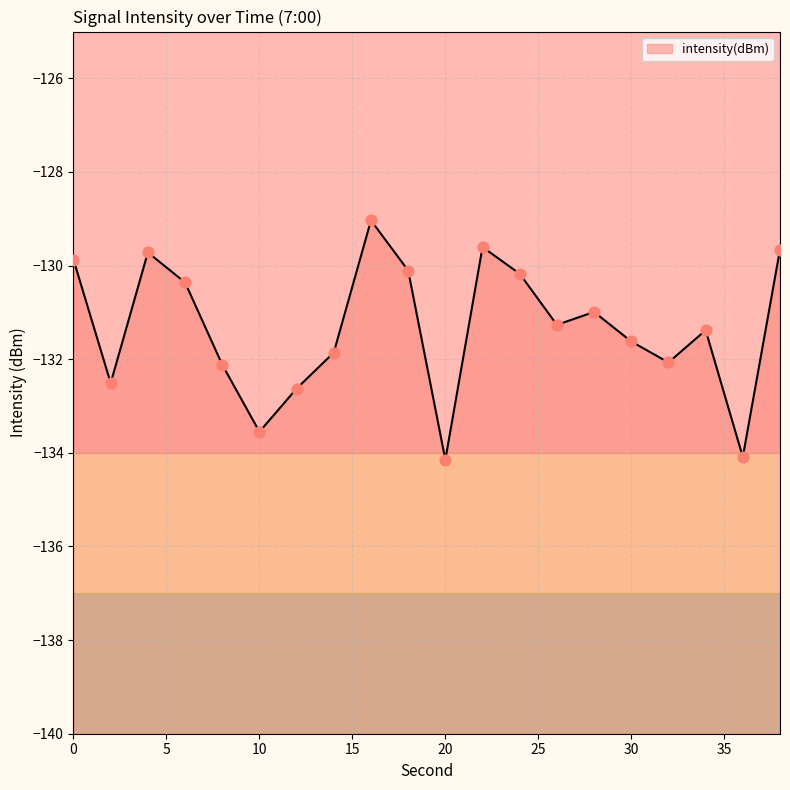

Which has a higher value, 14 or 4?

4